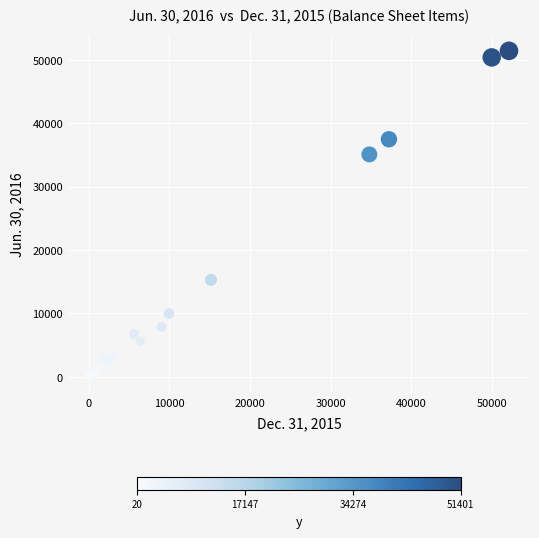

What Y value in the scatter plot is closest to 25710?

35072